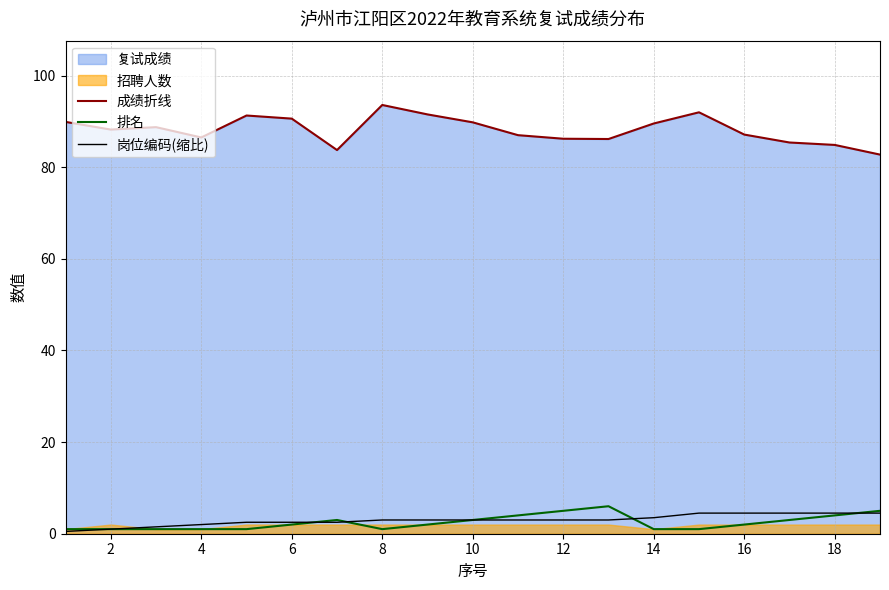

How many categories are shown in the chart?

19